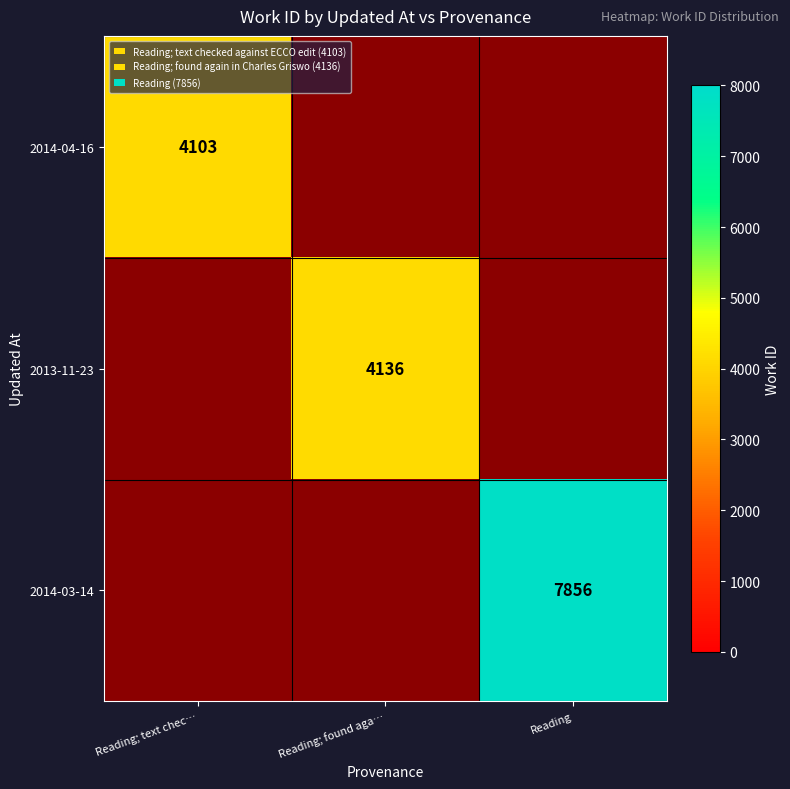

What is the total value across all series at Reading; found aga…?

4136